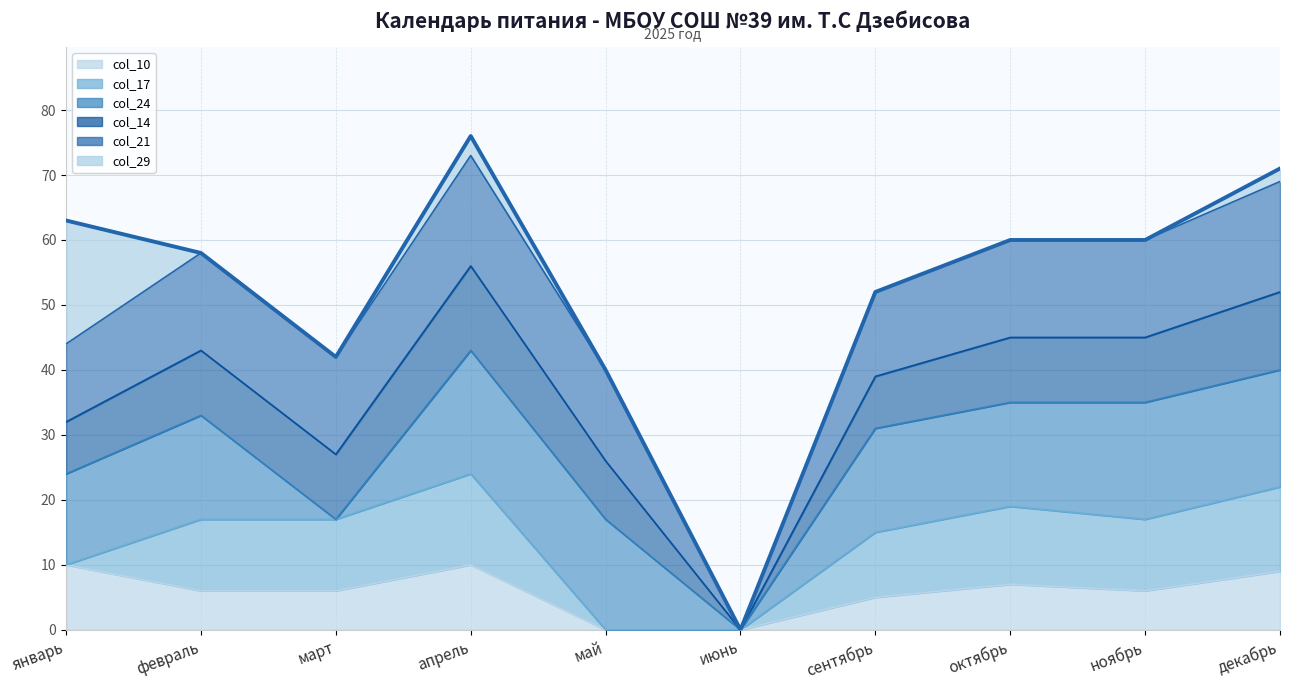

True or false: the data shows 71 at декабрь.

True